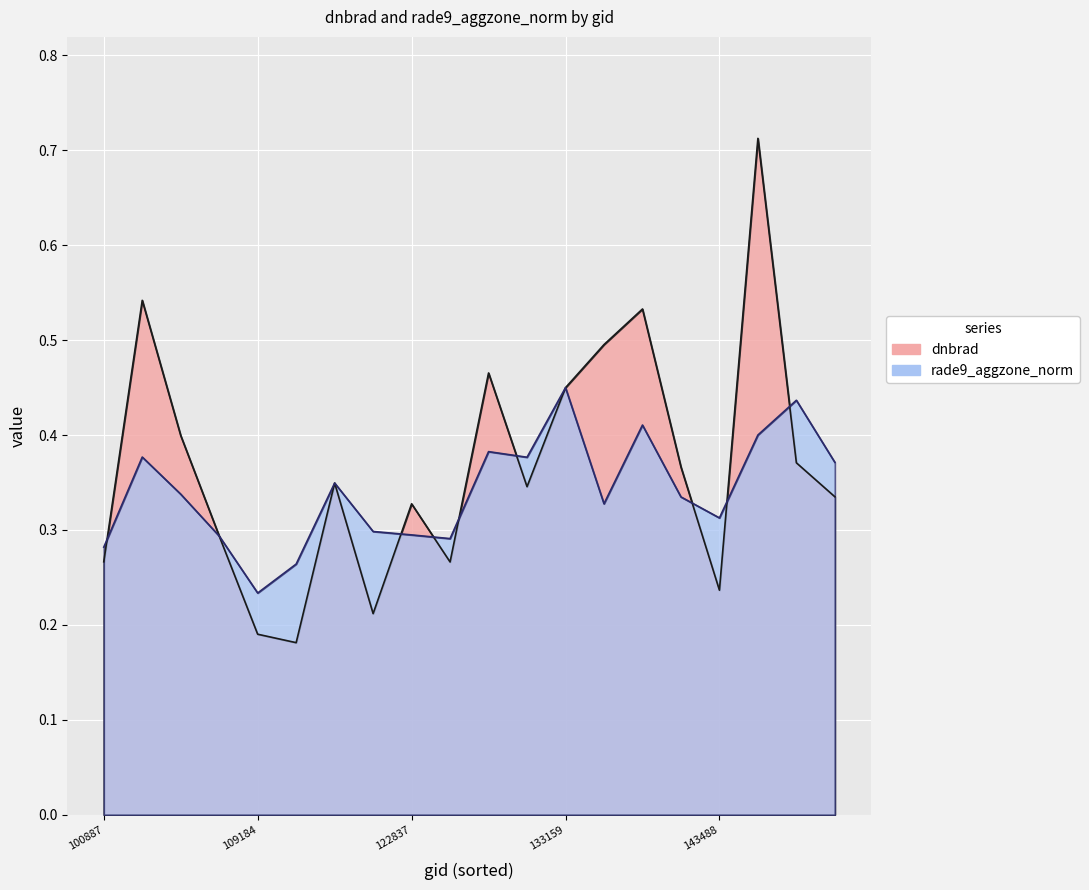

What is the minimum value shown in the chart?

0.2